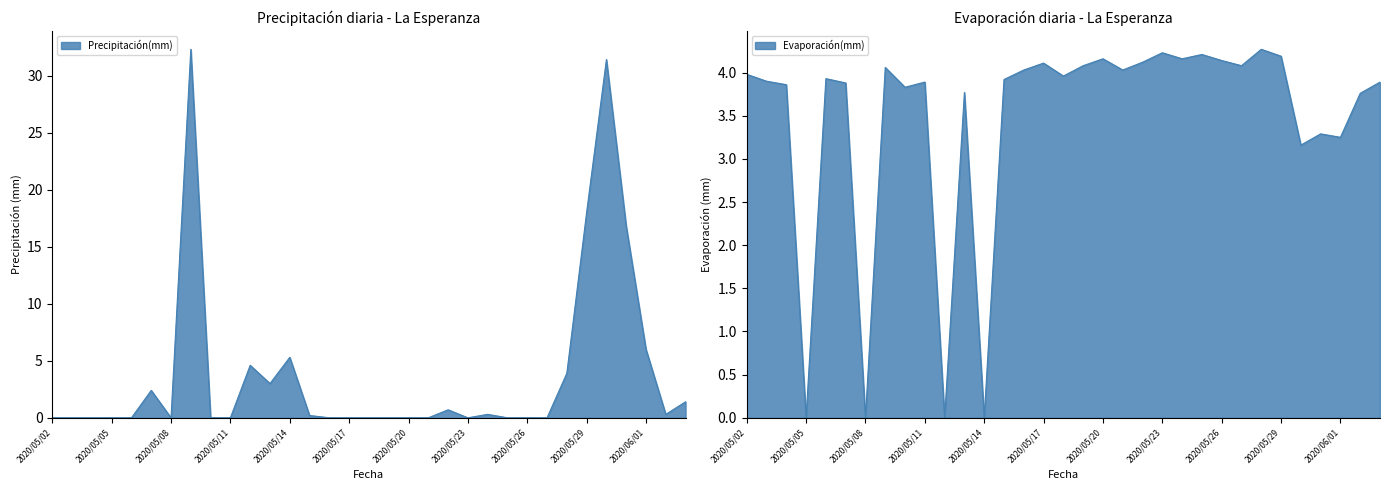

What is the total value across all series at 2020/05/30?

34.6